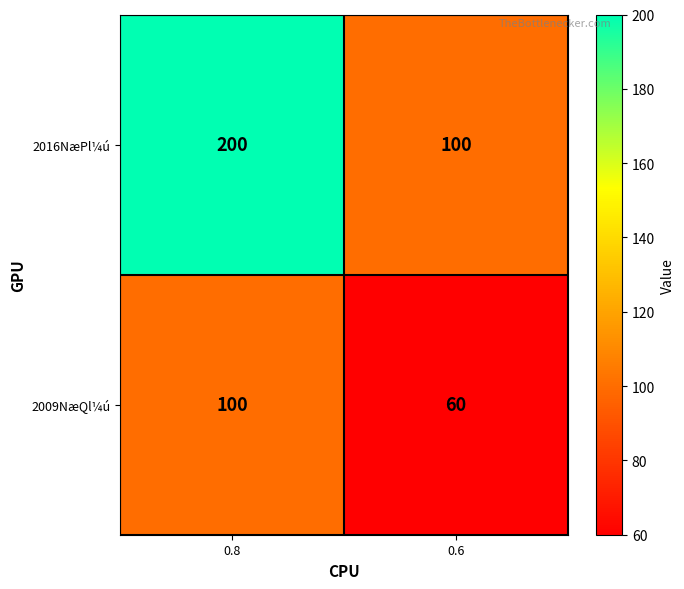

Which label corresponds to the largest value in the chart?

0.8